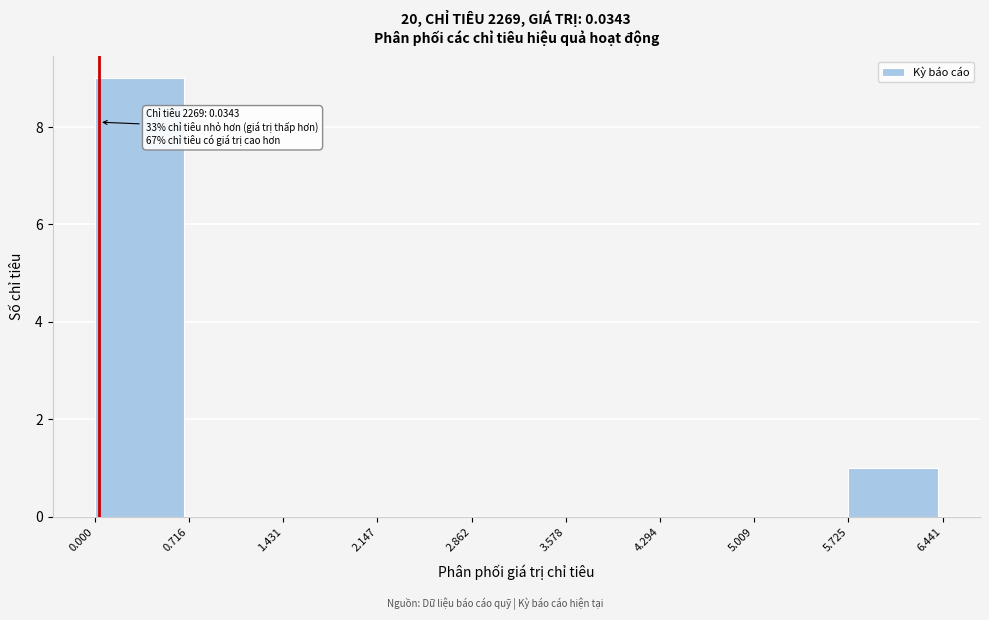

Which range on the x-axis has the tallest bar?

0.000 to 0.716